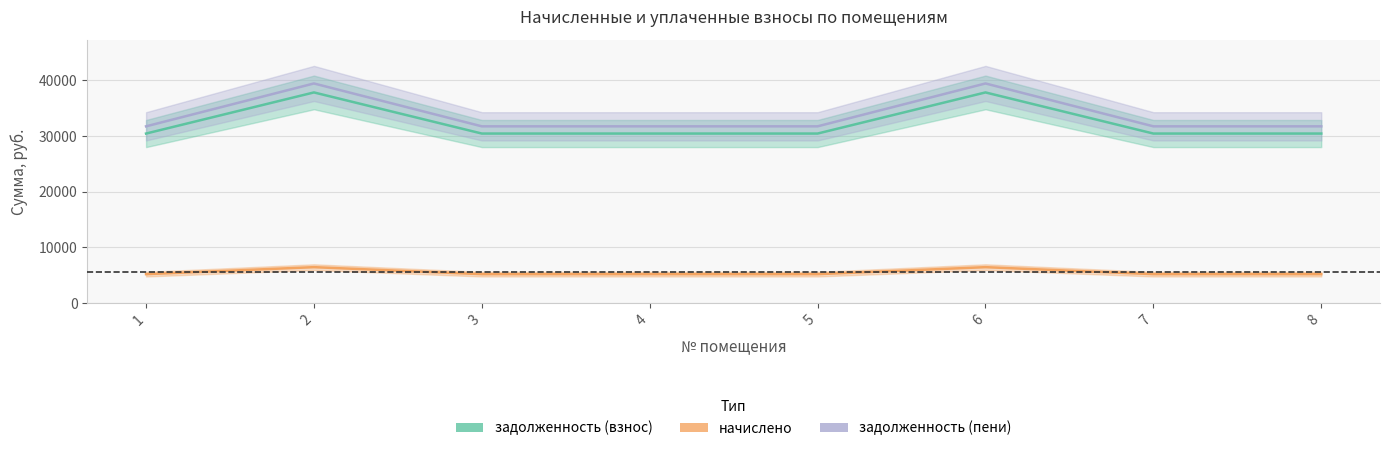

True or false: задолженность (взнос) and начислено cross at least once.

False